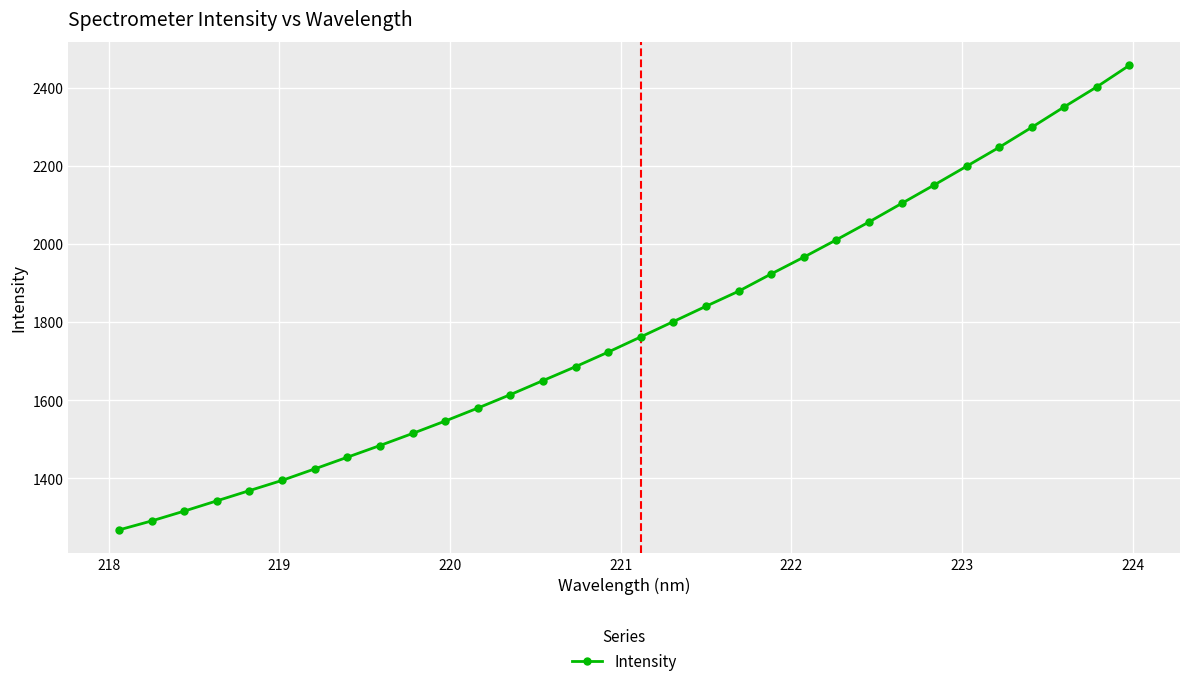

Reading right to left, list all the values displayed in this chart.

2457.8	2402.6	2351.5	2299.0	2247.8	2199.4	2151.2	2103.9	2056.5	2011.0	1966.6	1923.7	1879.4	1840.9	1801.7	1762.5	1723.6	1686.3	1650.6	1614.7	1580.3	1547.1	1515.3	1484.4	1454.5	1424.5	1395.2	1369.0	1342.8	1316.5	1291.3	1268.3